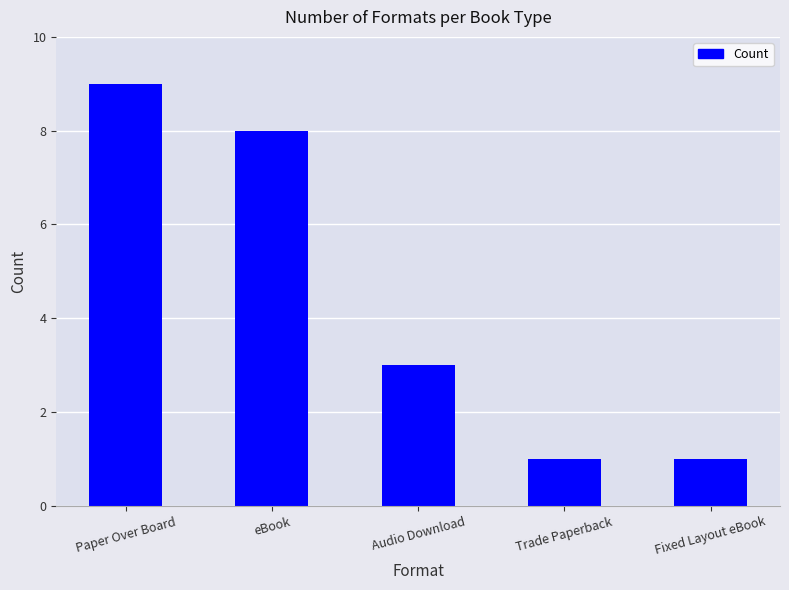

How many distinct data groups are displayed?

1